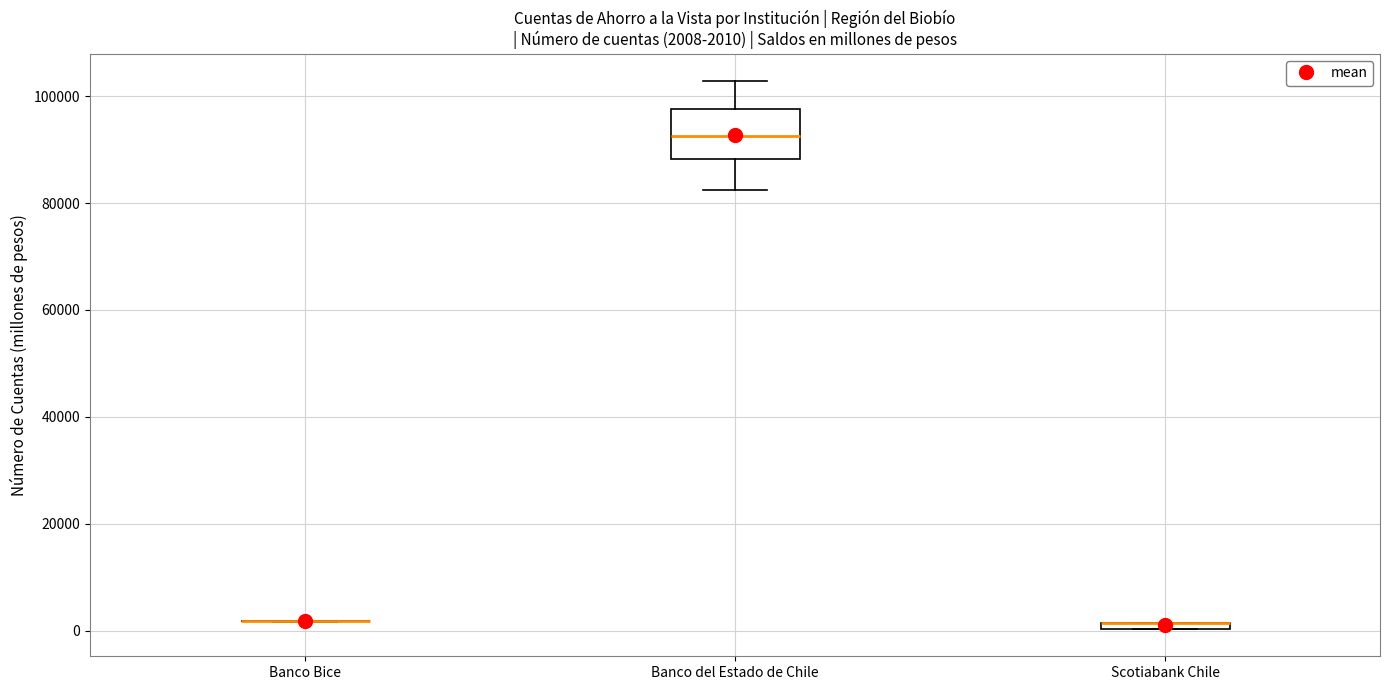

Which box is the tallest, from its lower edge to its upper edge?

Banco del Estado de Chile